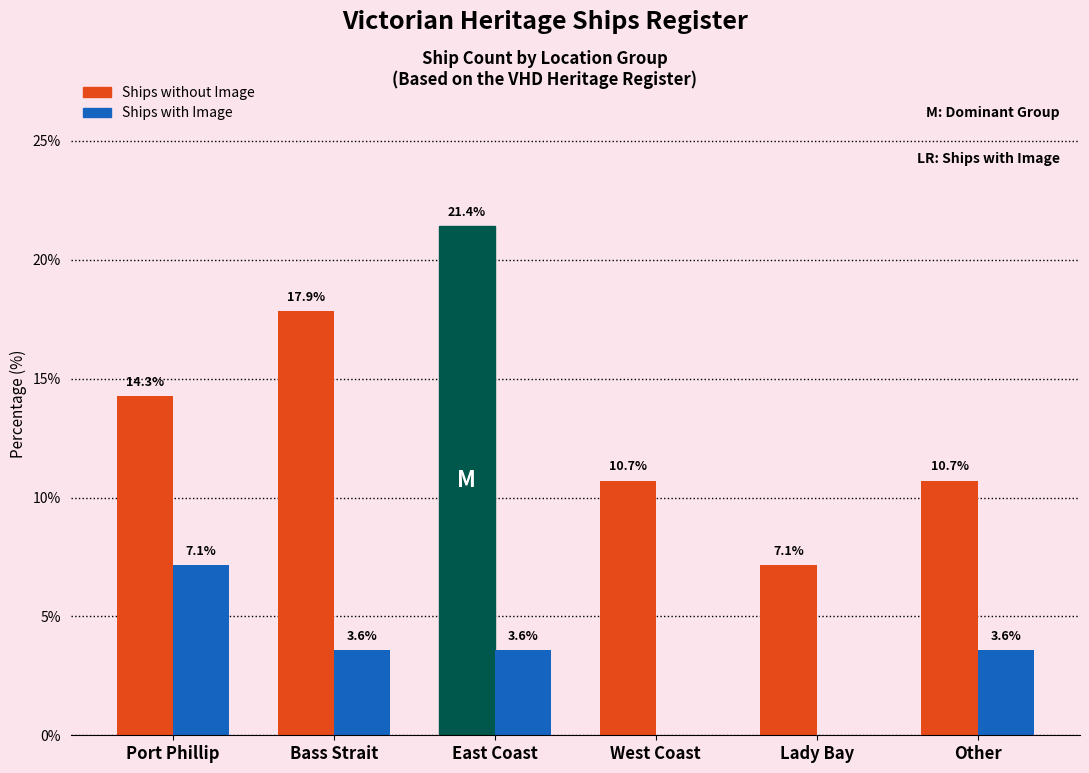

What is the average value of the Ships with Image series?

3.0